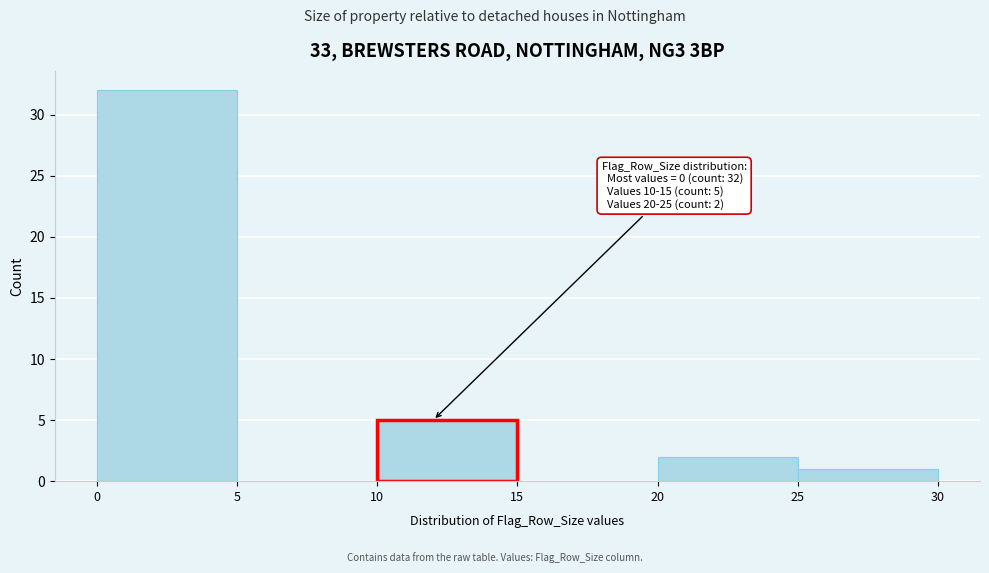

Over which range of the x-axis is the bar tallest?

0 to 5